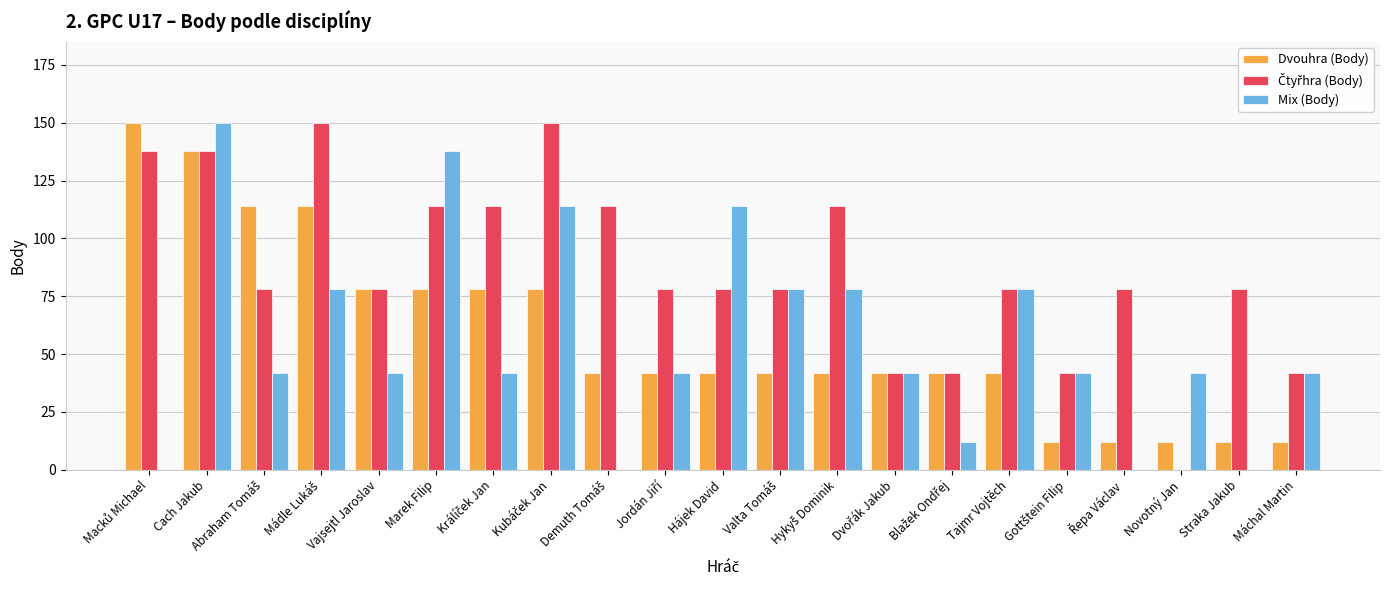

How many groups of bars are there?

21